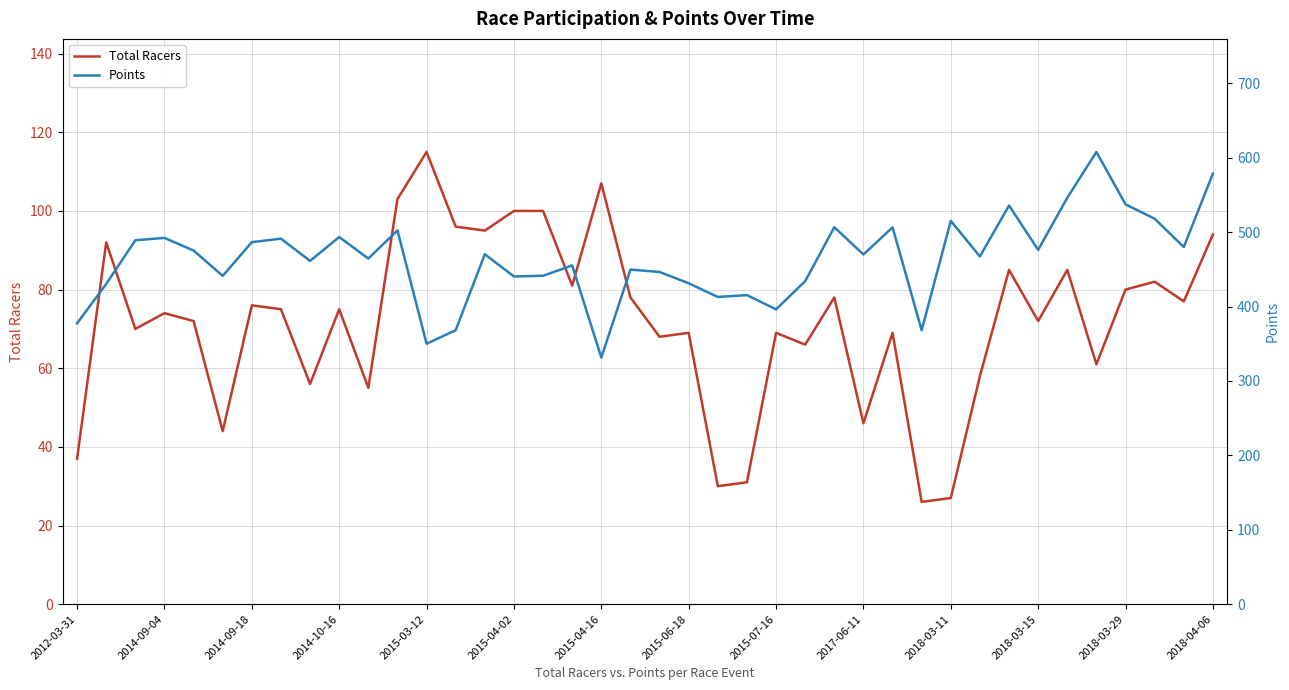

The value of Total Racers at 2018-03-11 is 12. True or false?

False